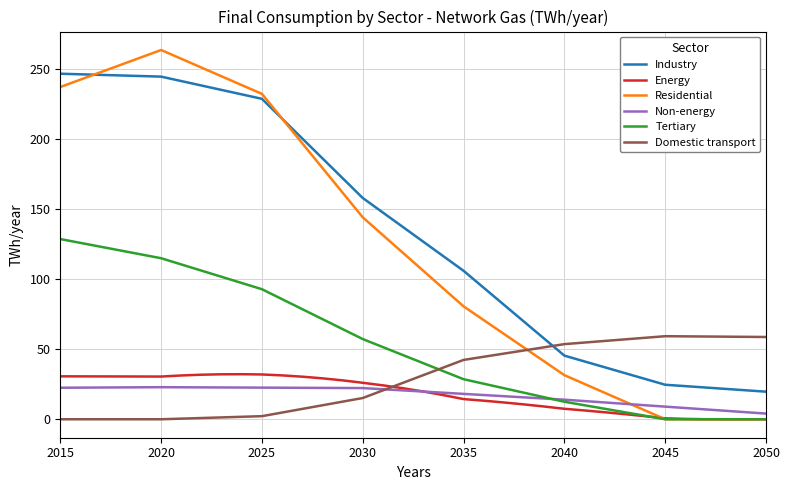

True or false: Energy and Industry intersect in this chart.

False